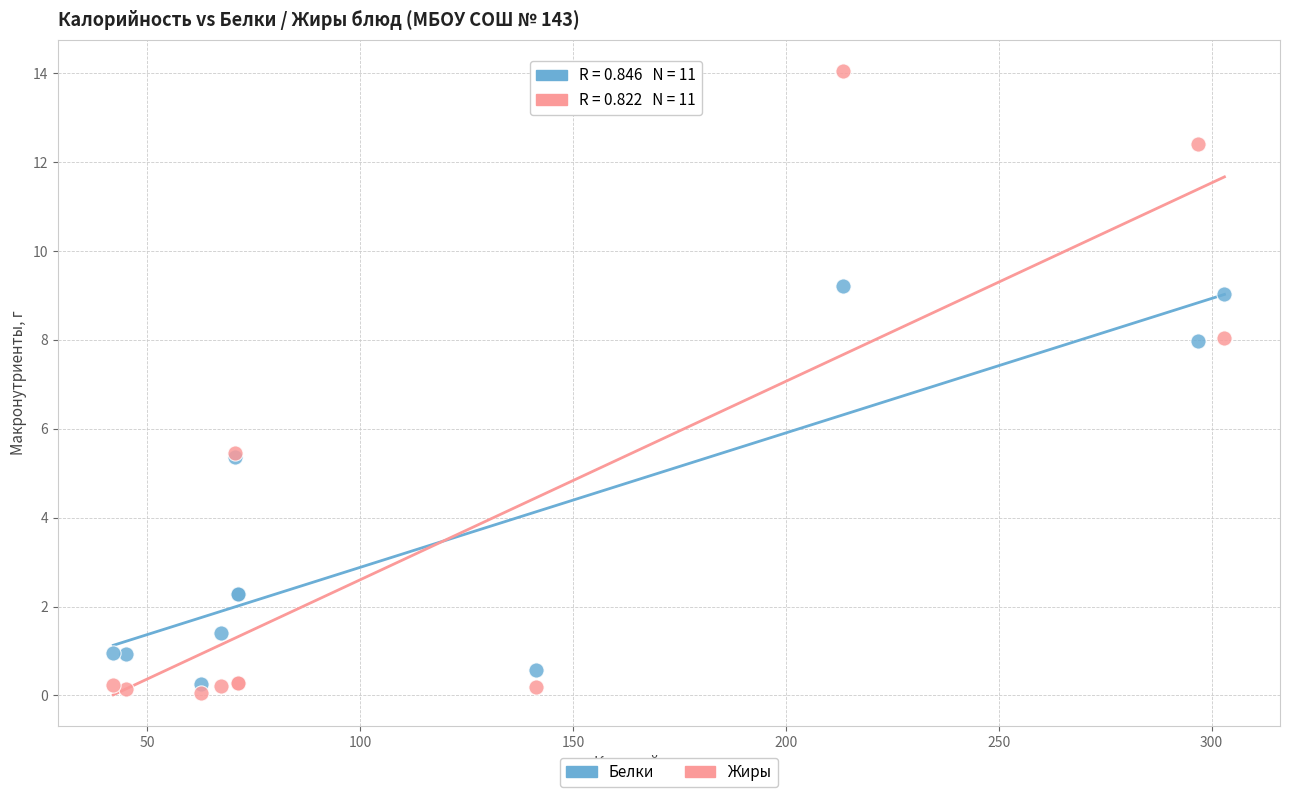

What is the X range (max minus min) for the scatter plot?

261.0